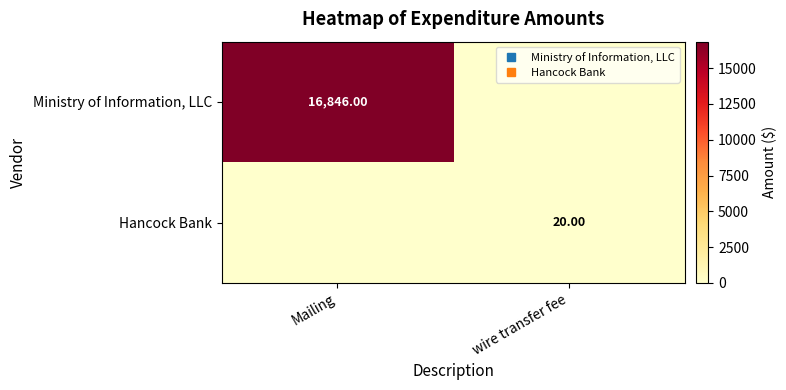

What is the greatest value displayed?

16846